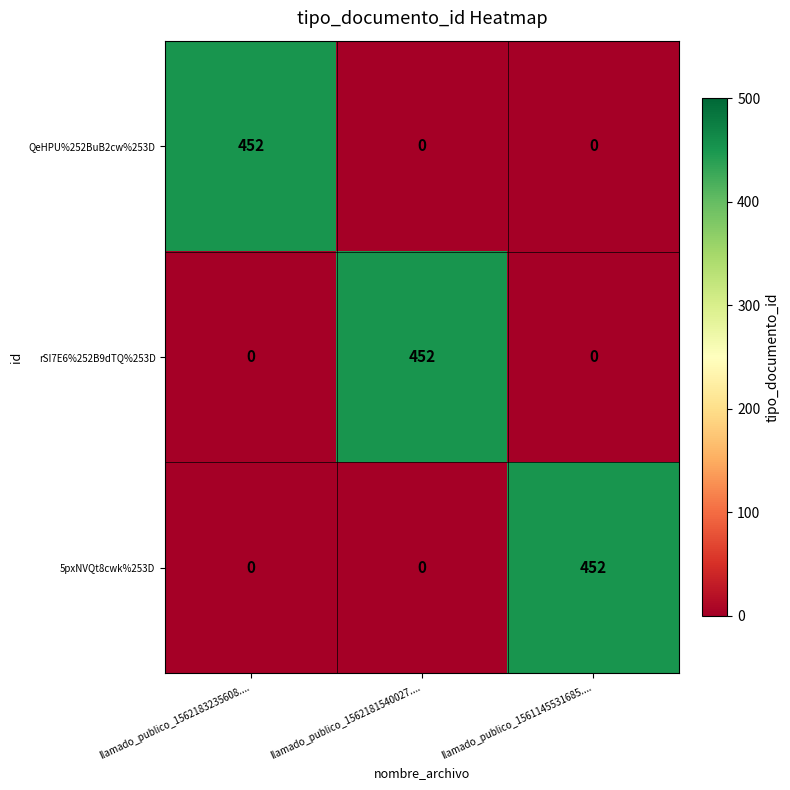

How many rSI7E6%252B9dTQ%253D values are between 0 and 452?

3